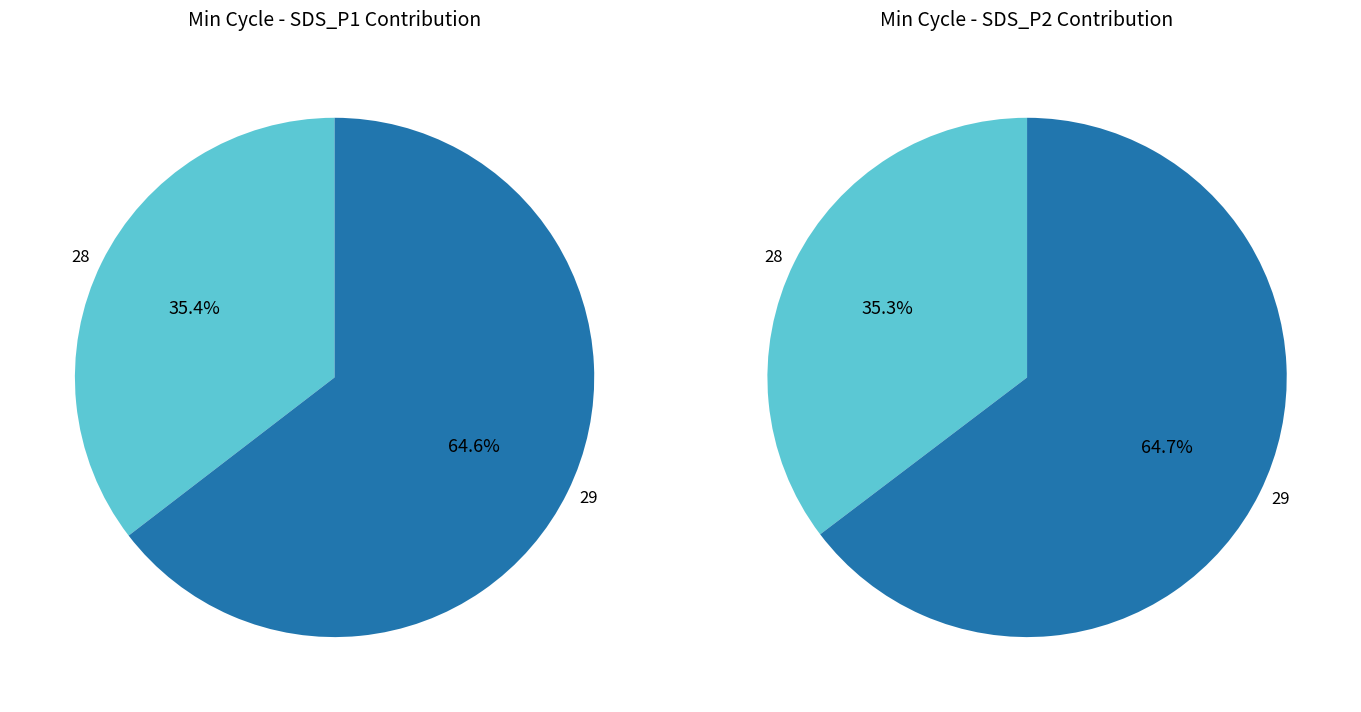

To the nearest percent, what is the average slice percentage?

50%